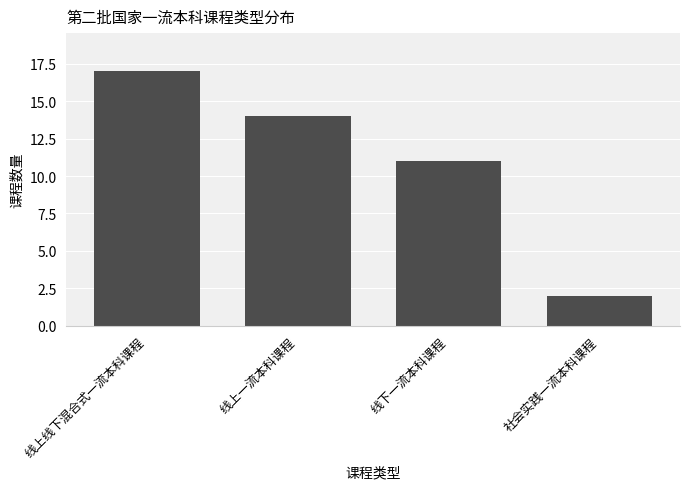

Where is the data nearest to the value 9?

线下一流本科课程